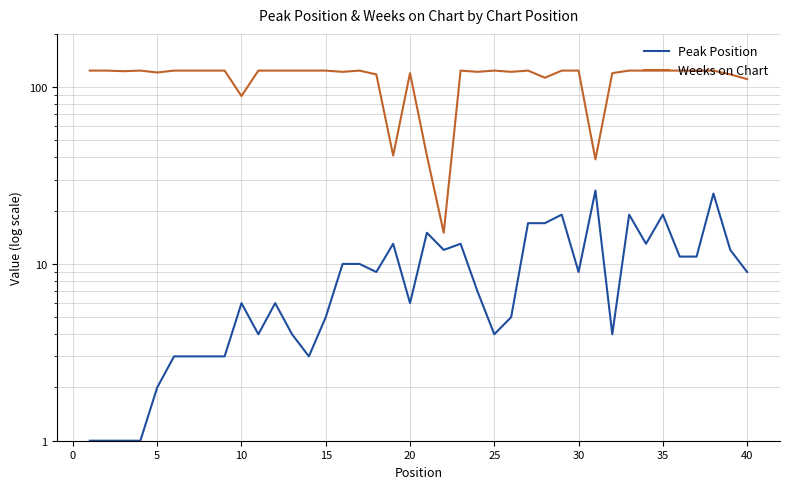

What is the average value of the Peak Position series?

9